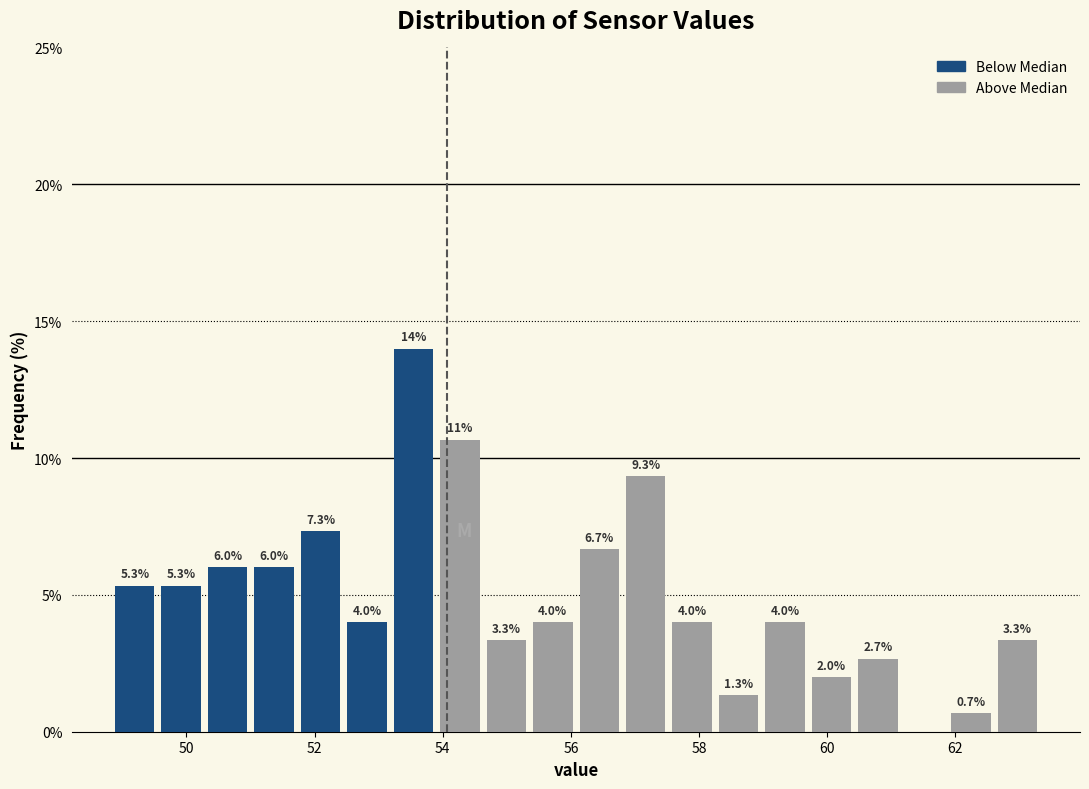

Around what value on the x-axis is the tallest bar? Give the approximate position of its centre, as read against the axis.

53.6